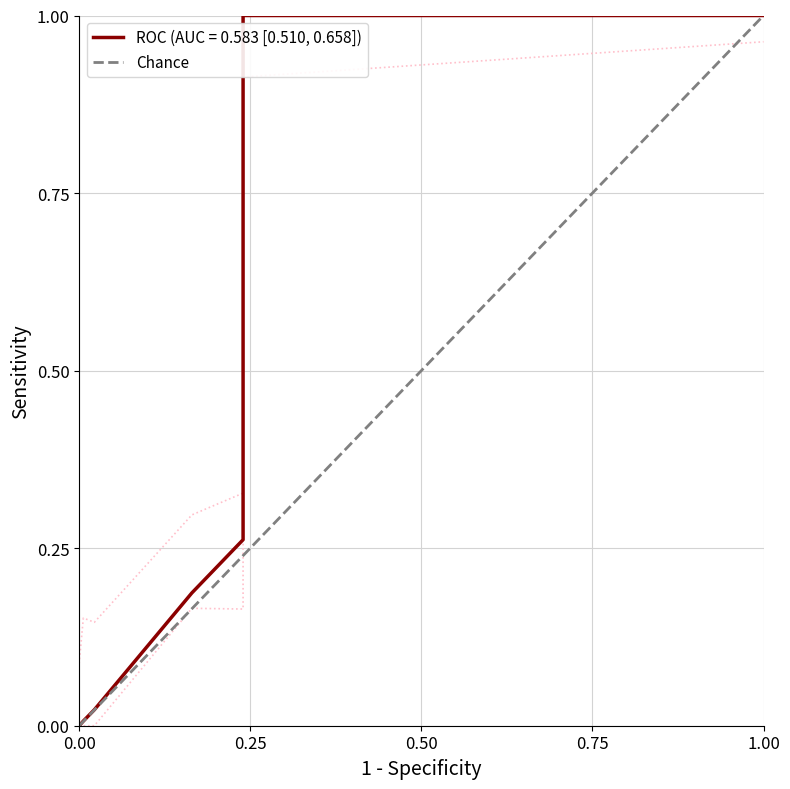

The value of ROC (AUC = 0.583 [0.510, 0.658]) at 0.00 is -0.4. True or false?

False